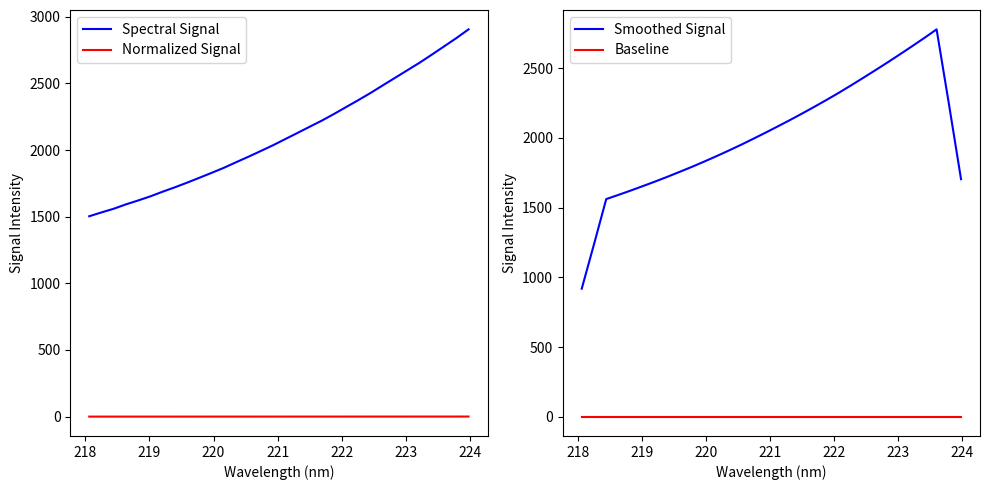

What is the highest value of the Spectral Signal series?

2905.8